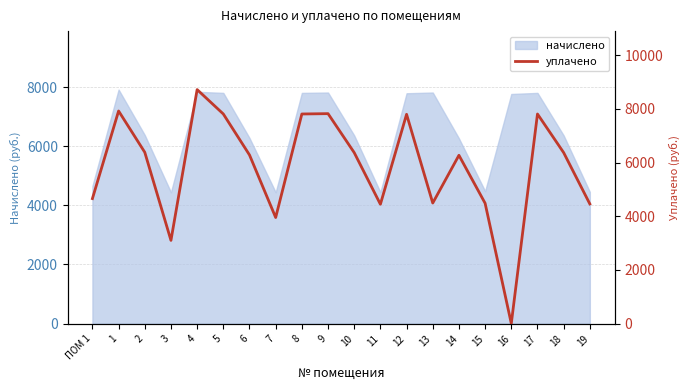

The value of начислено at 8 is 14024.3. True or false?

False